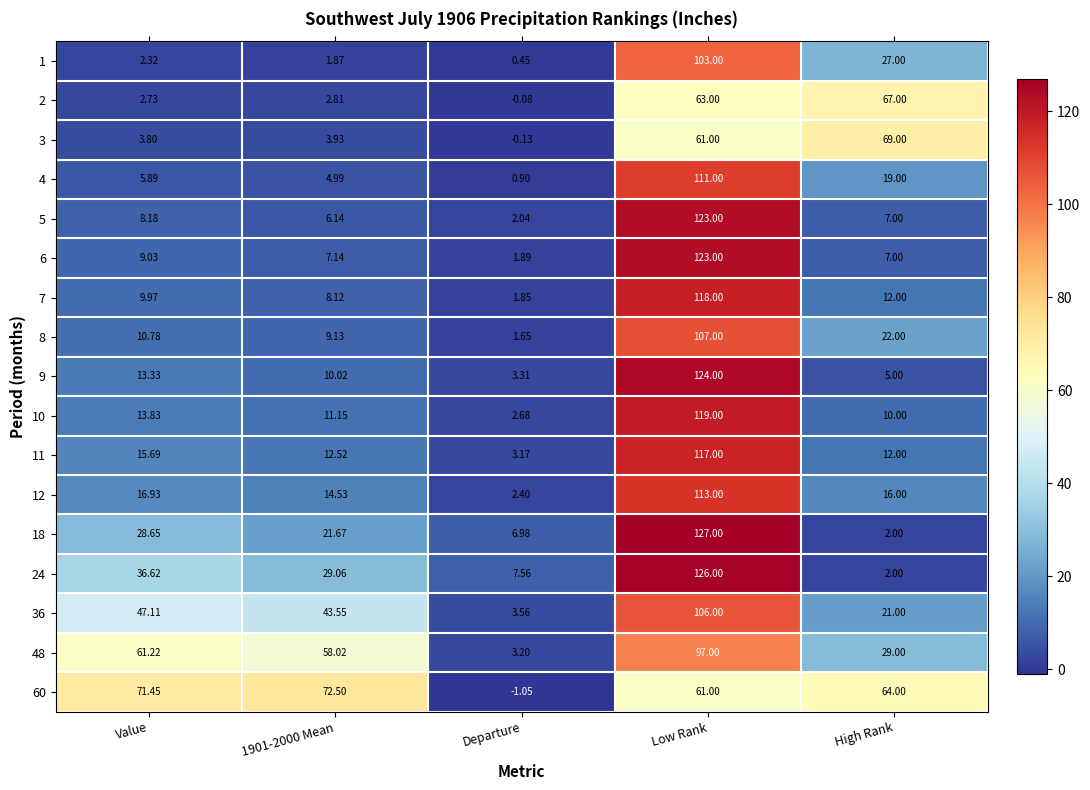

Is the value of 8 at Value greater than the value of 48 at High Rank?

No